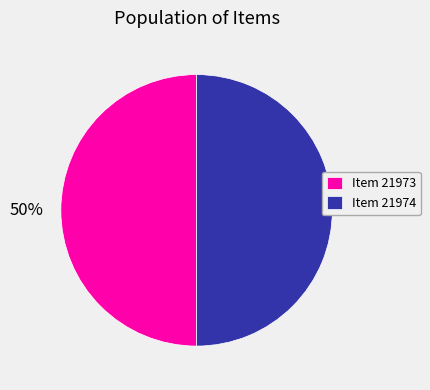

The Item 21973 slice represents 50% of the pie. True or false?

True